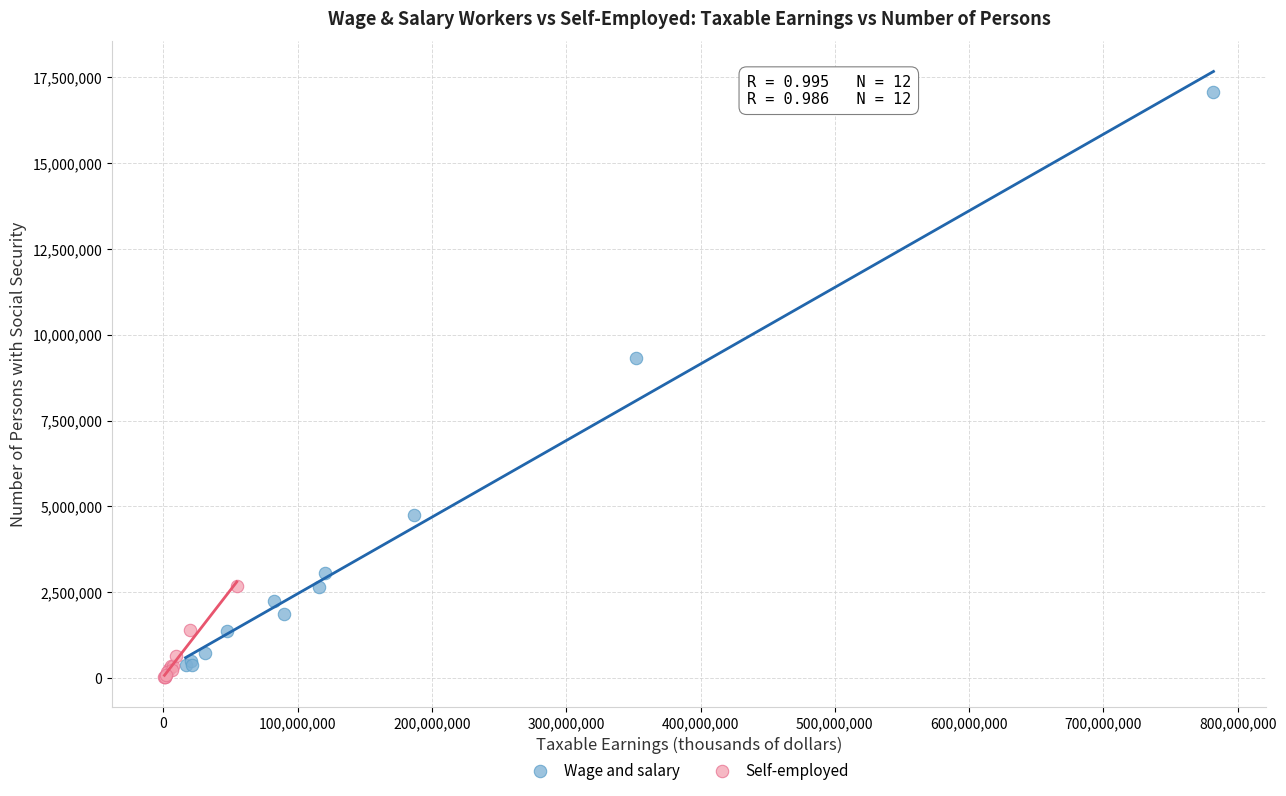

Which series has the widest spread of Y values?

Wage and salary